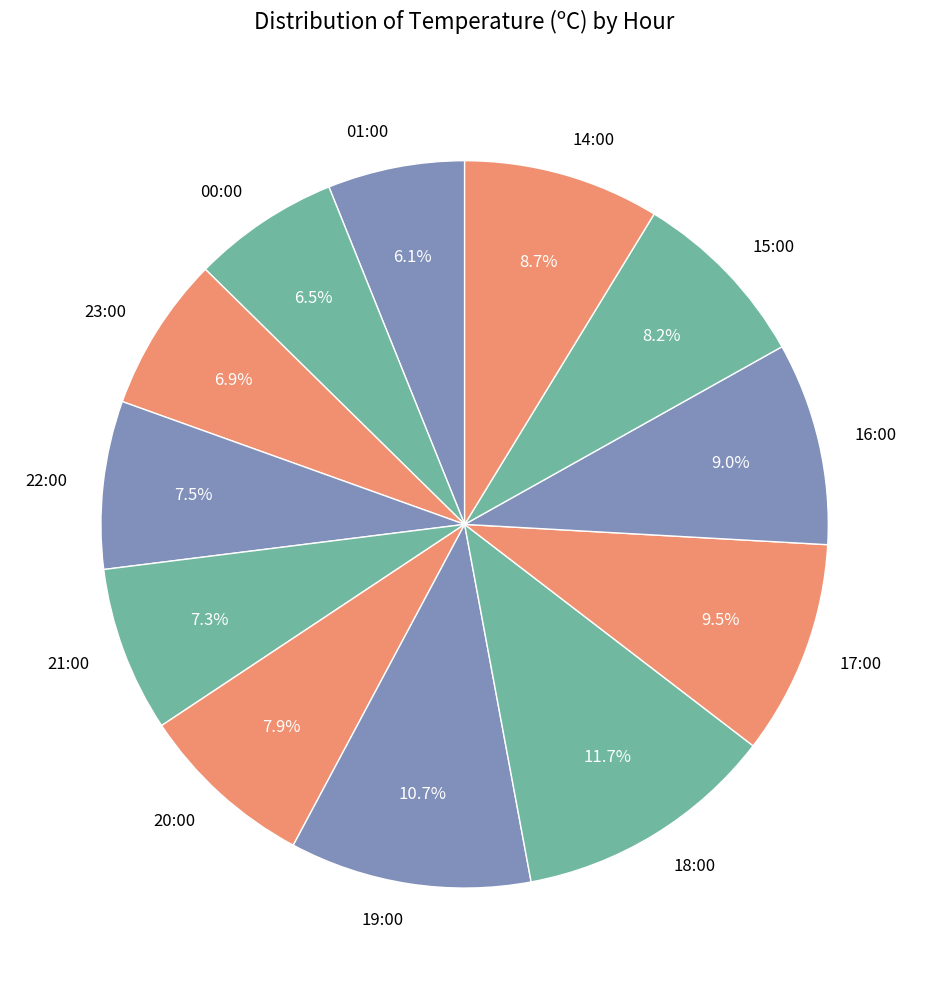

Do 14:00 and 16:00 together represent more than half of the pie?

No